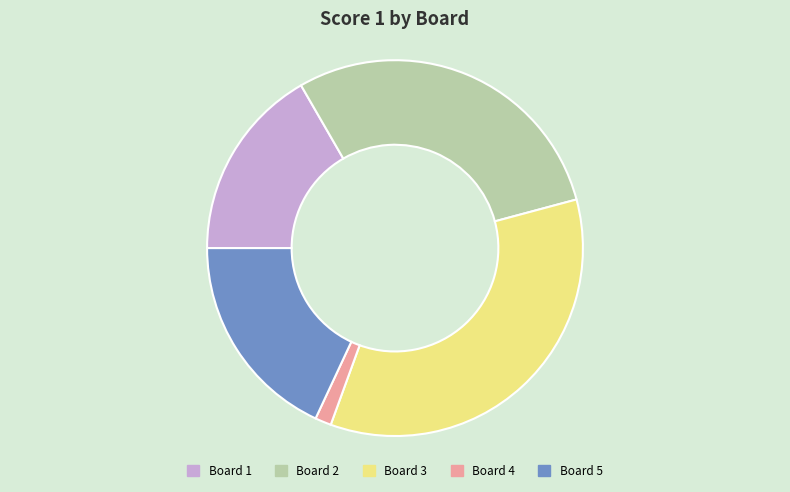

Which category has the biggest portion of the pie?

Board 3